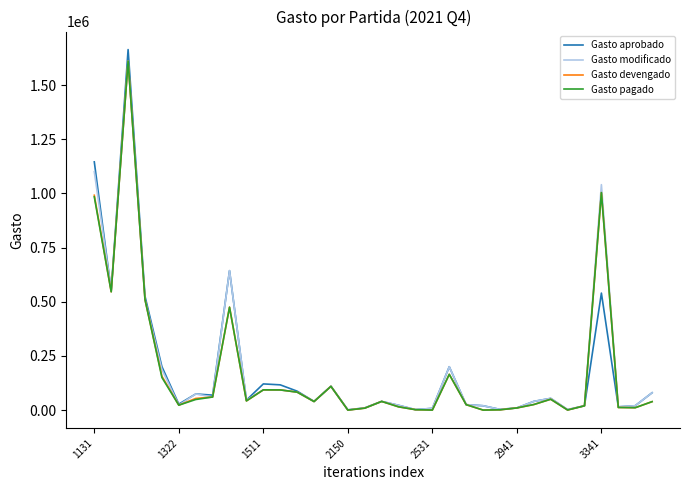

Which series has the widest spread of values?

Gasto aprobado